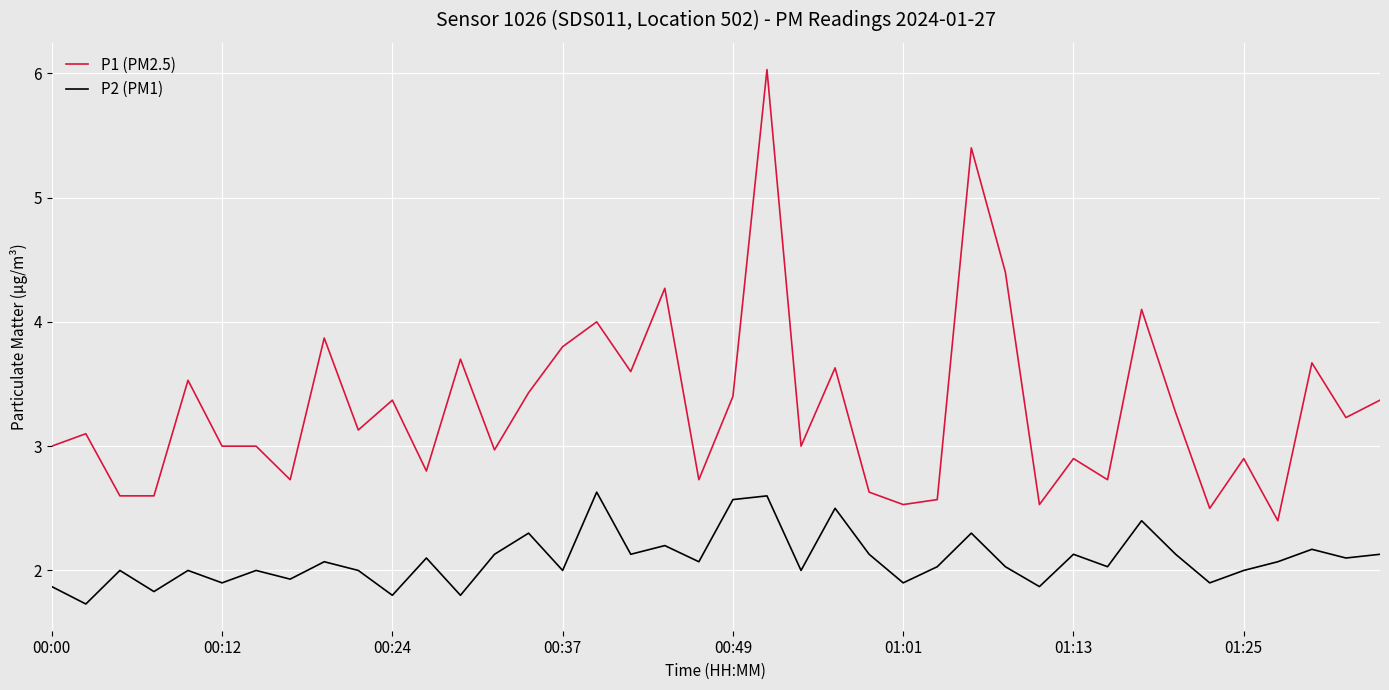

What is the difference between the maximum and minimum values in the P2 (PM1) series?

0.9